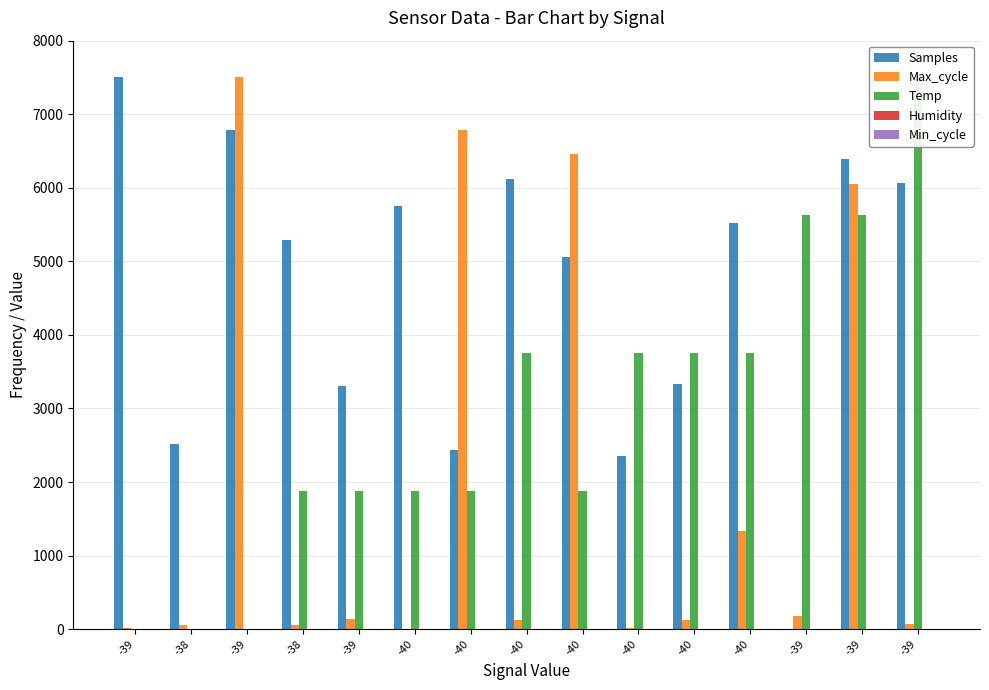

What is the difference between the highest and lowest values at -39?

7500.0